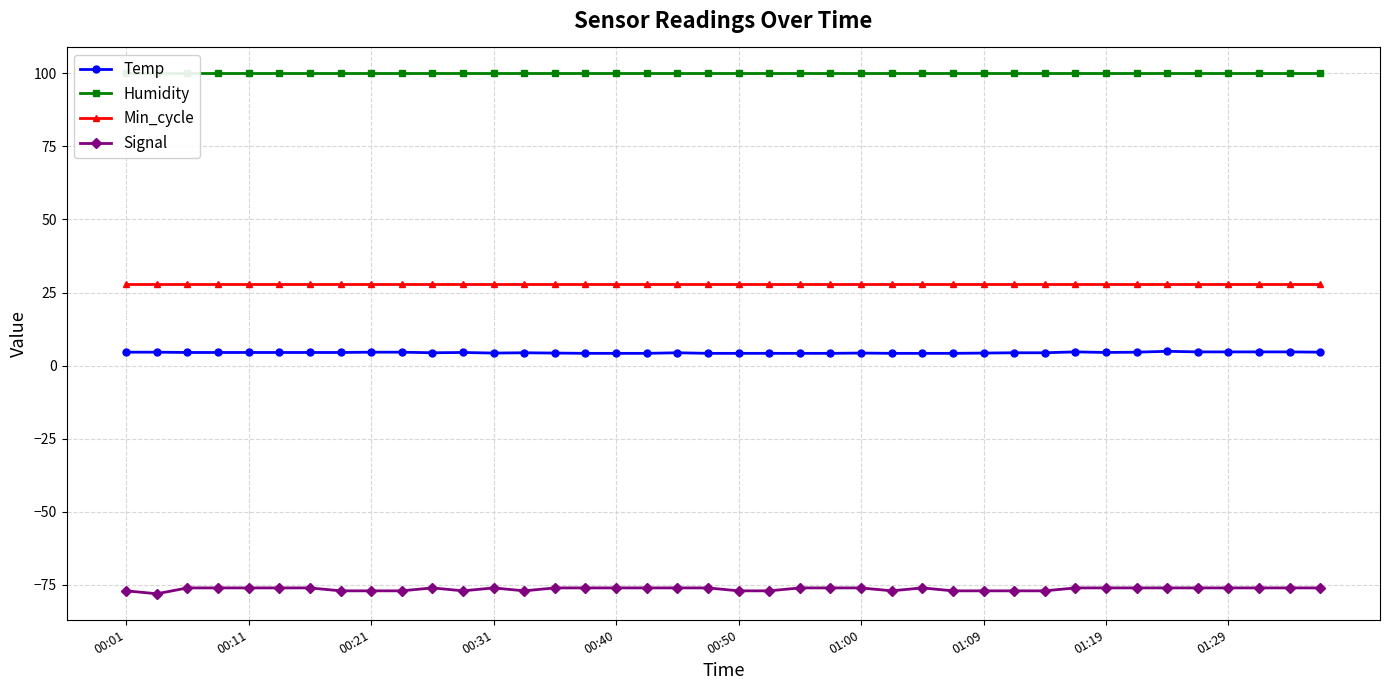

True or false: Min_cycle and Temp cross at least once.

False